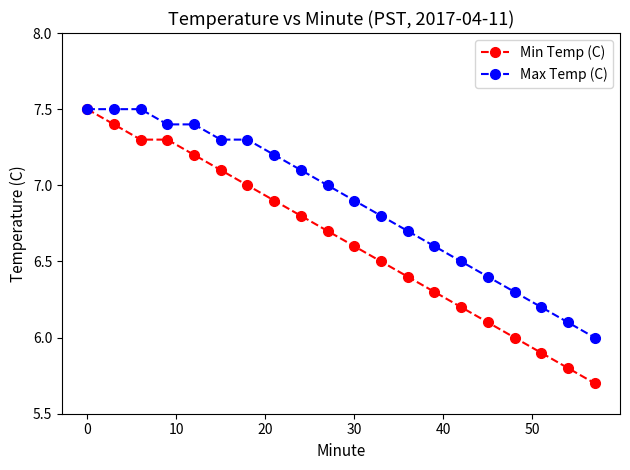

What is the difference between the second highest and minimum values in the Max Temp (C) series?

1.5